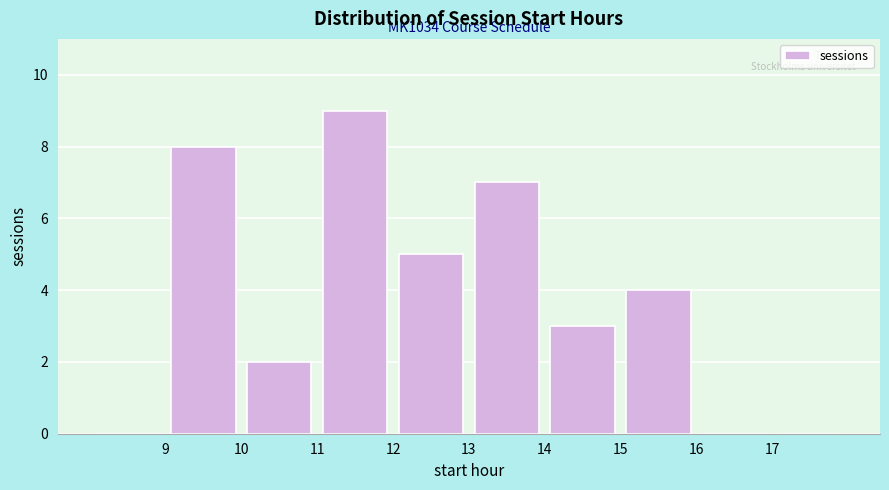

Which range on the x-axis has the tallest bar?

11 to 12